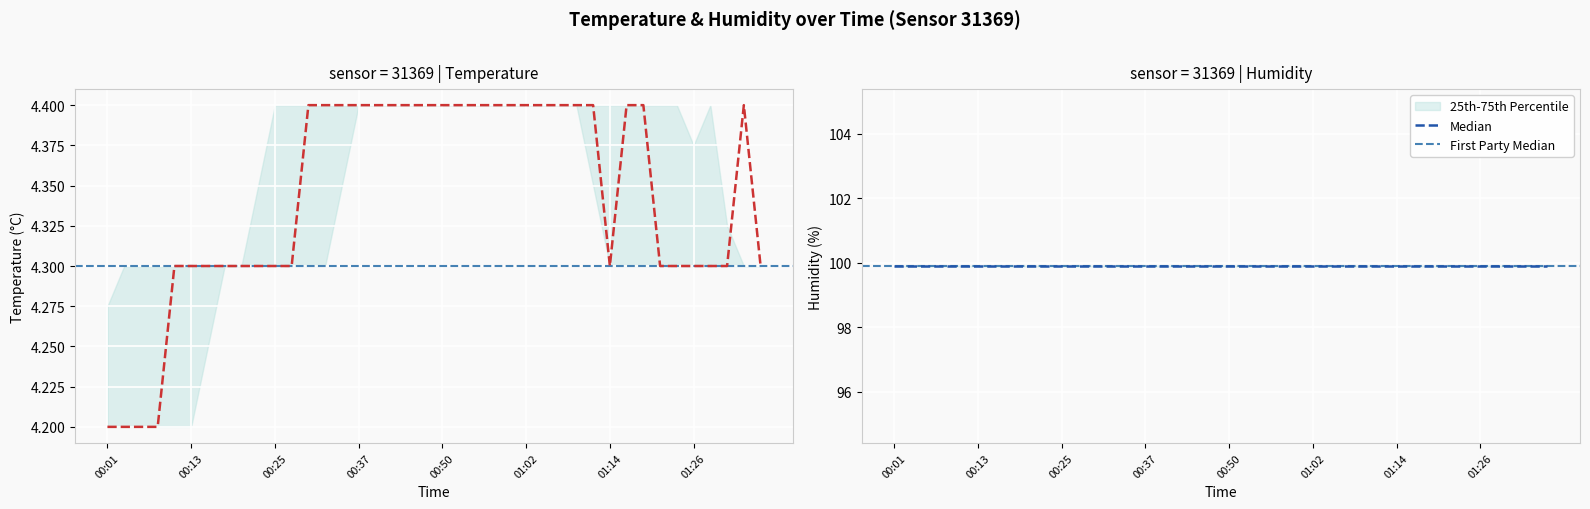

What is the difference between the second highest and second lowest values?

0.2